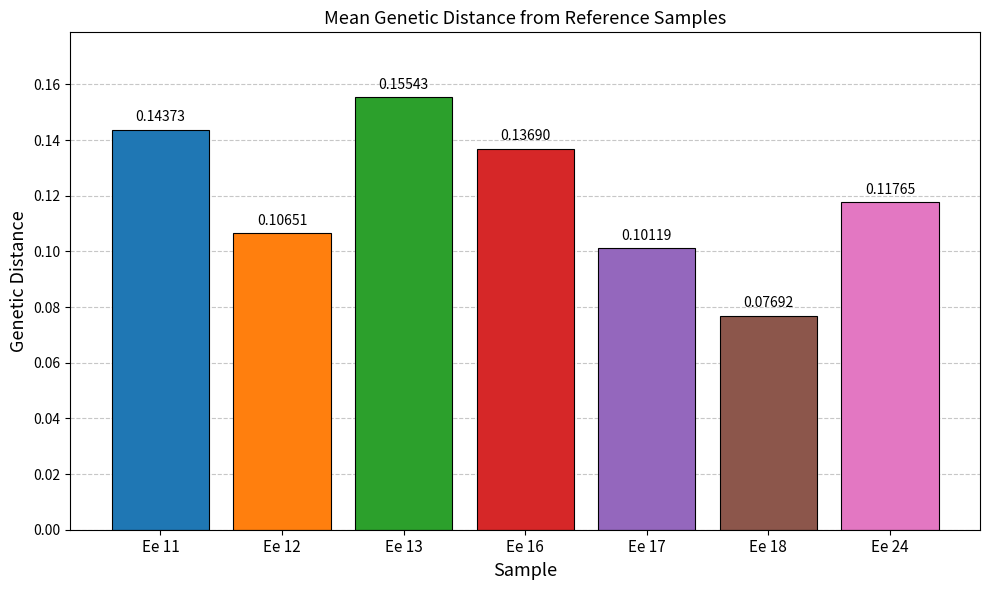

What is the sum of the values at Ee 17 and Ee 13?

0.3